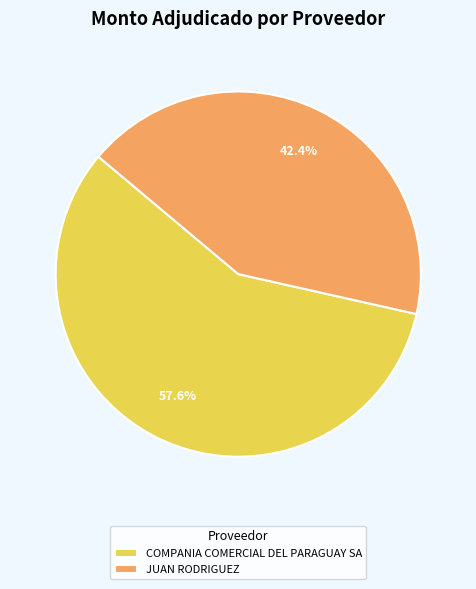

True or false: JUAN RODRIGUEZ accounts for 42% of the total.

True